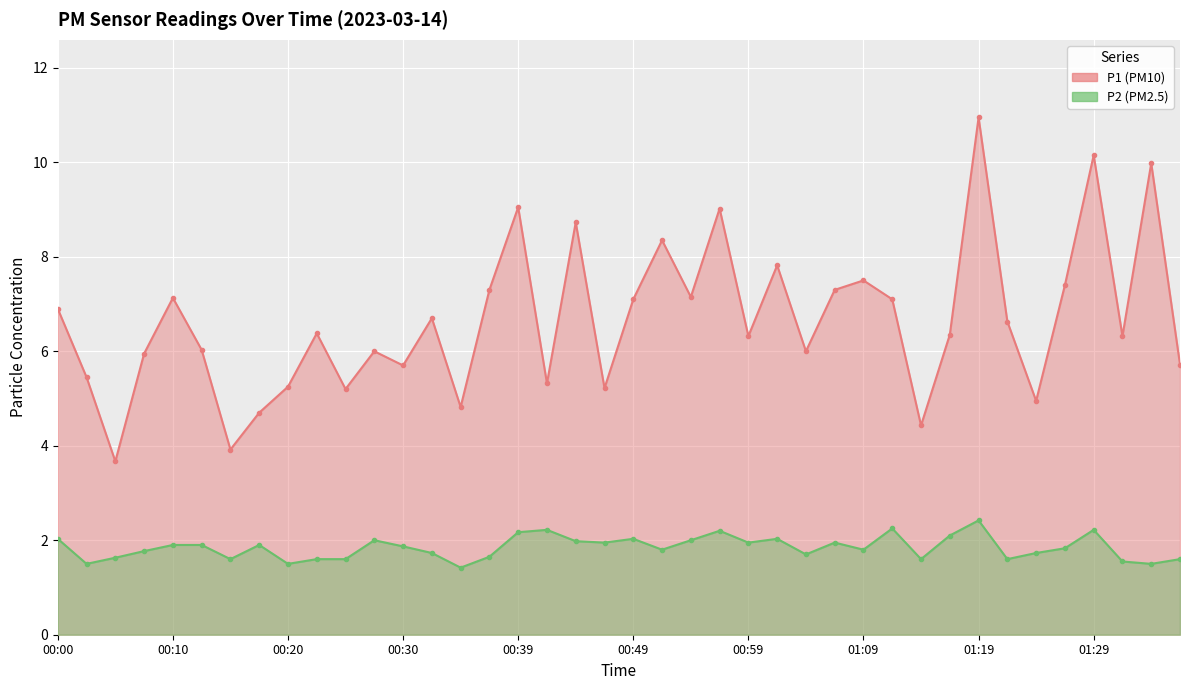

Which series has the largest total across all categories?

P1